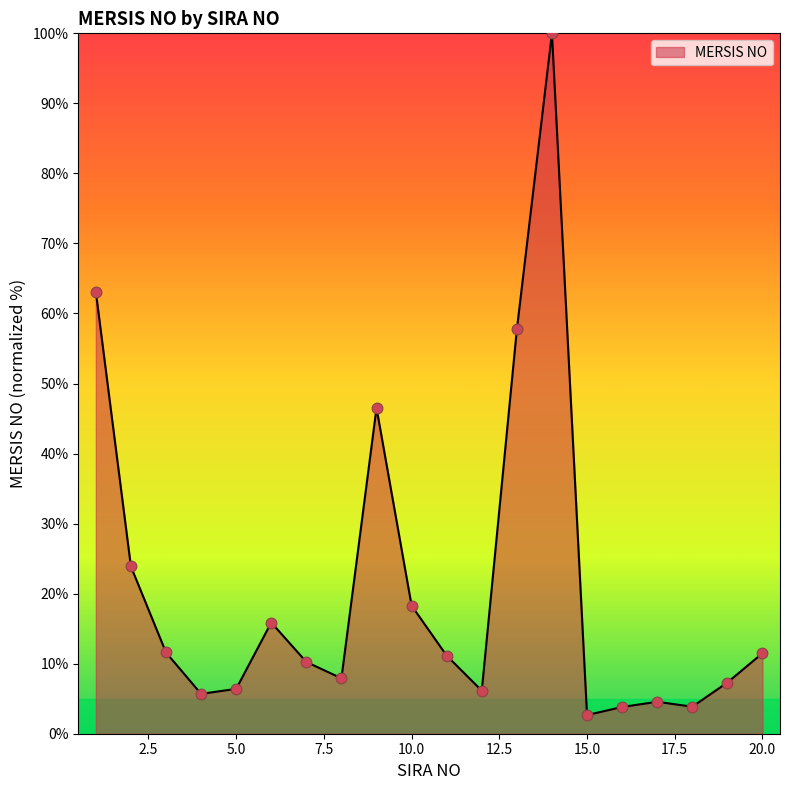

What is the maximum value shown in the chart?

100.0